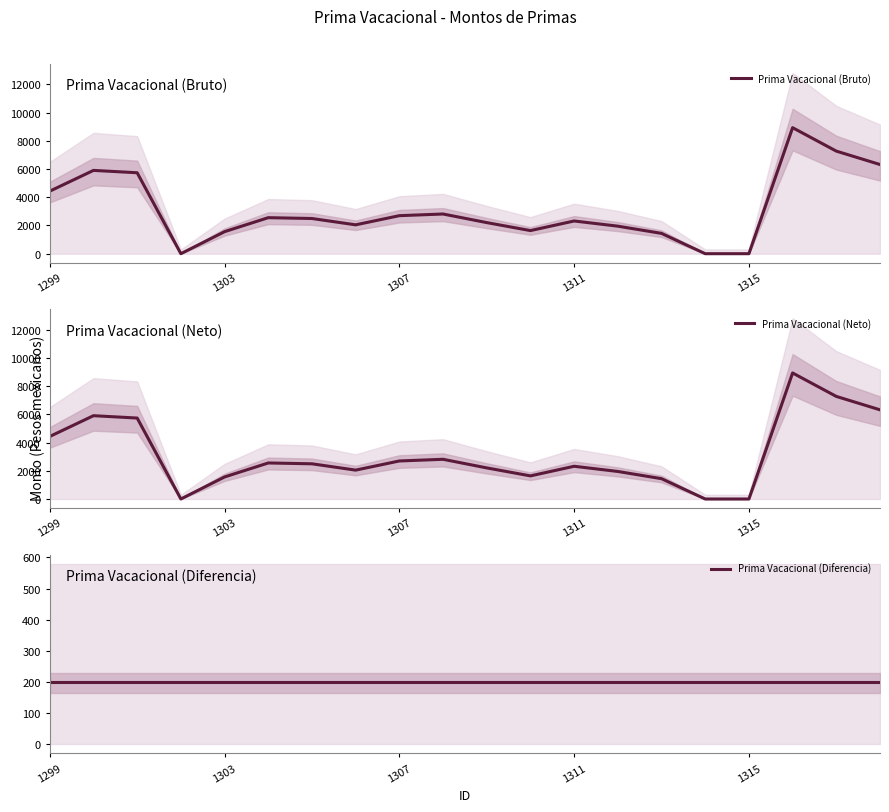

The Prima Vacacional (Bruto) series shows 4432.8 at 1299. True or false?

True